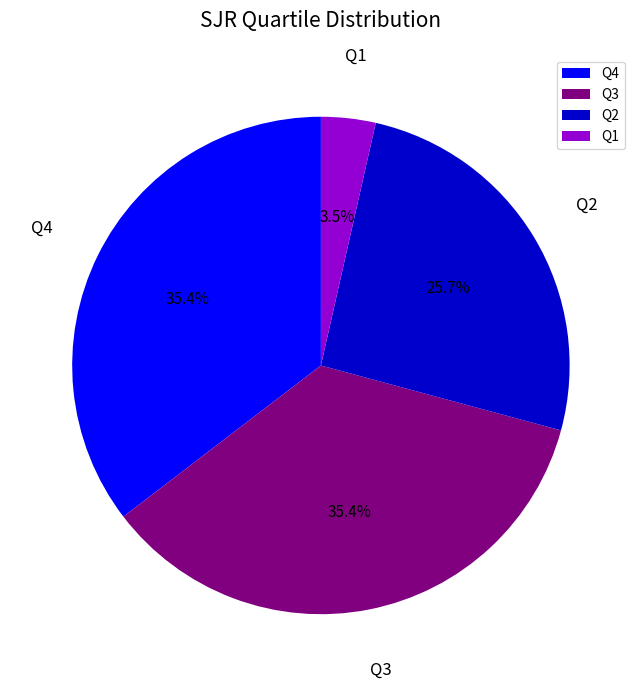

True or false: Q4 accounts for 44% of the total.

False